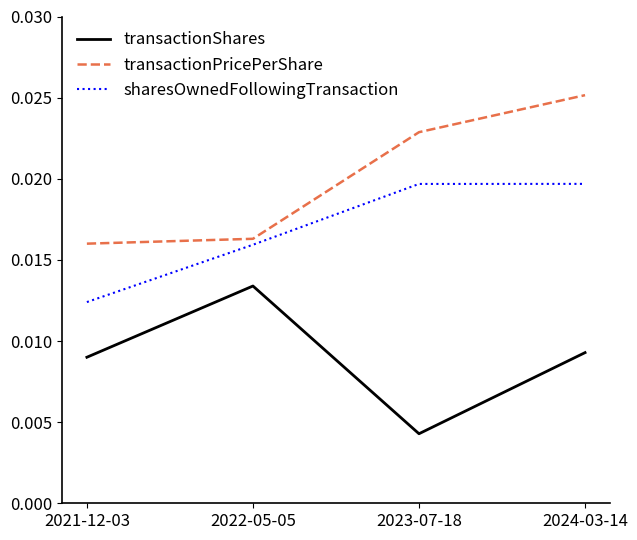

At which category is the sum across all series the highest?

2024-03-14